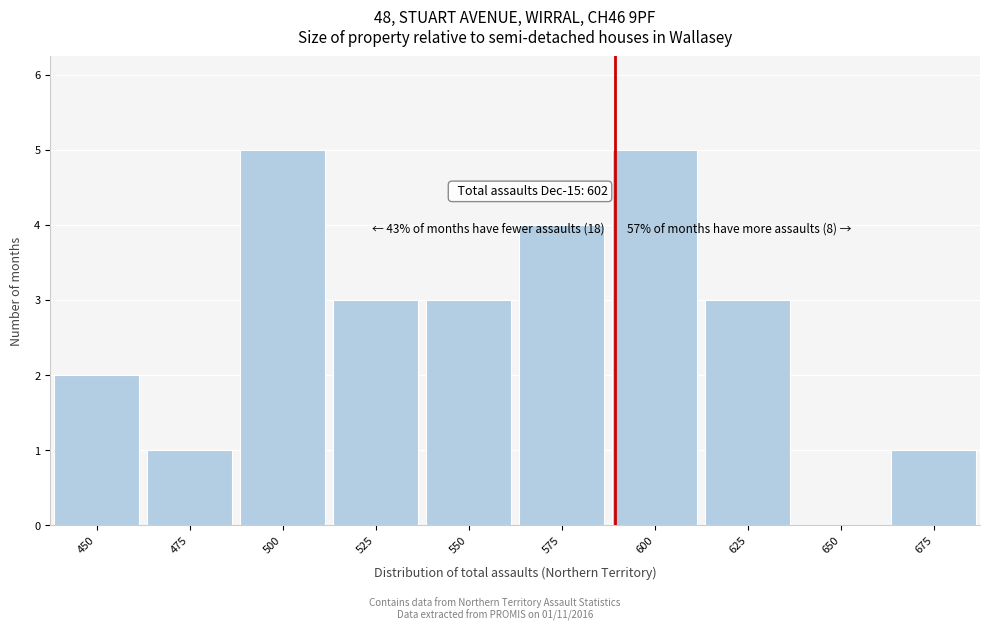

Reading left to right, what are all the values shown in this chart?

450=2	475=1	500=5	525=3	550=3	575=4	600=5	625=3	650=0	675=1